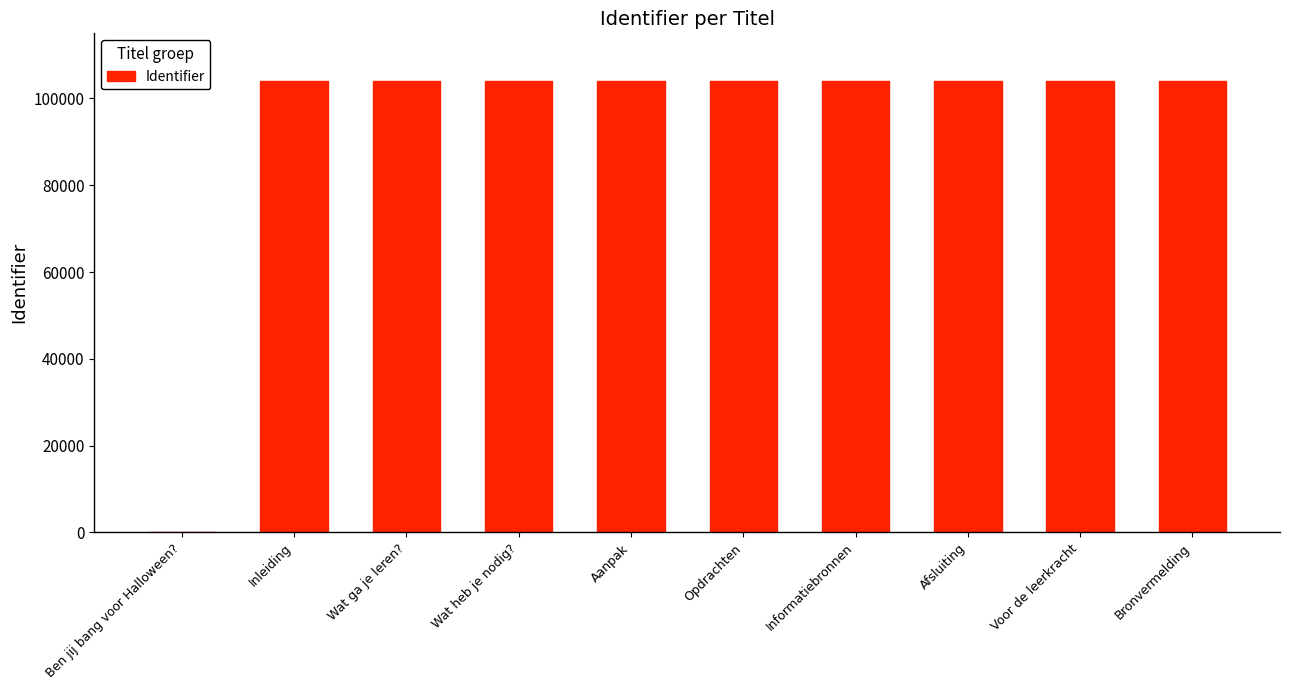

What is the ratio of the value at Bronvermelding to the value at Afsluiting?

1.0